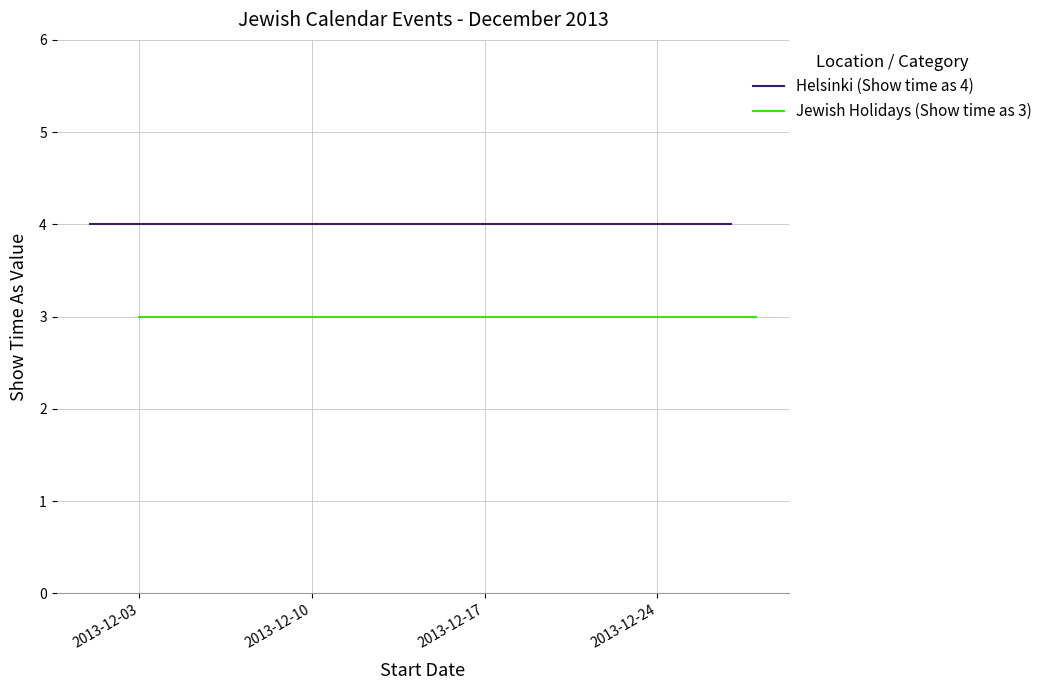

Which series has the largest total across all categories?

Helsinki (Show time as 4)